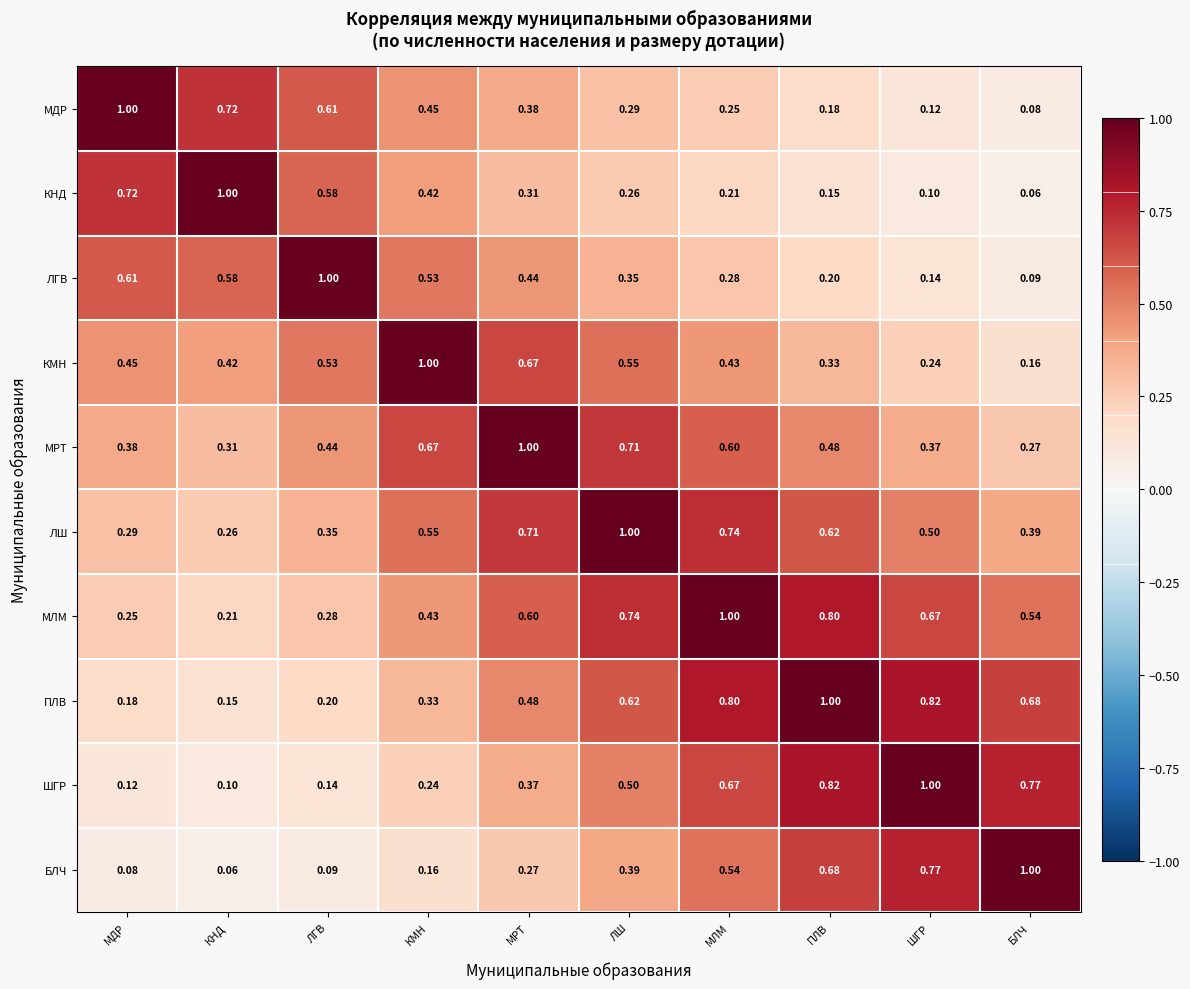

At which label does КНД reach its minimum?

БЛЧ